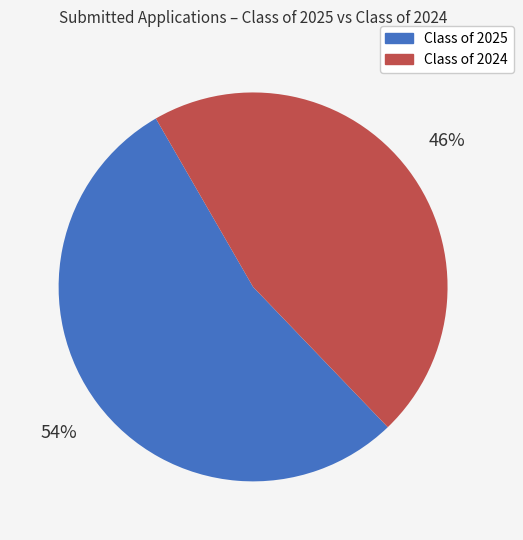

Do Class of 2024 and Class of 2025 together represent more than half of the pie?

Yes